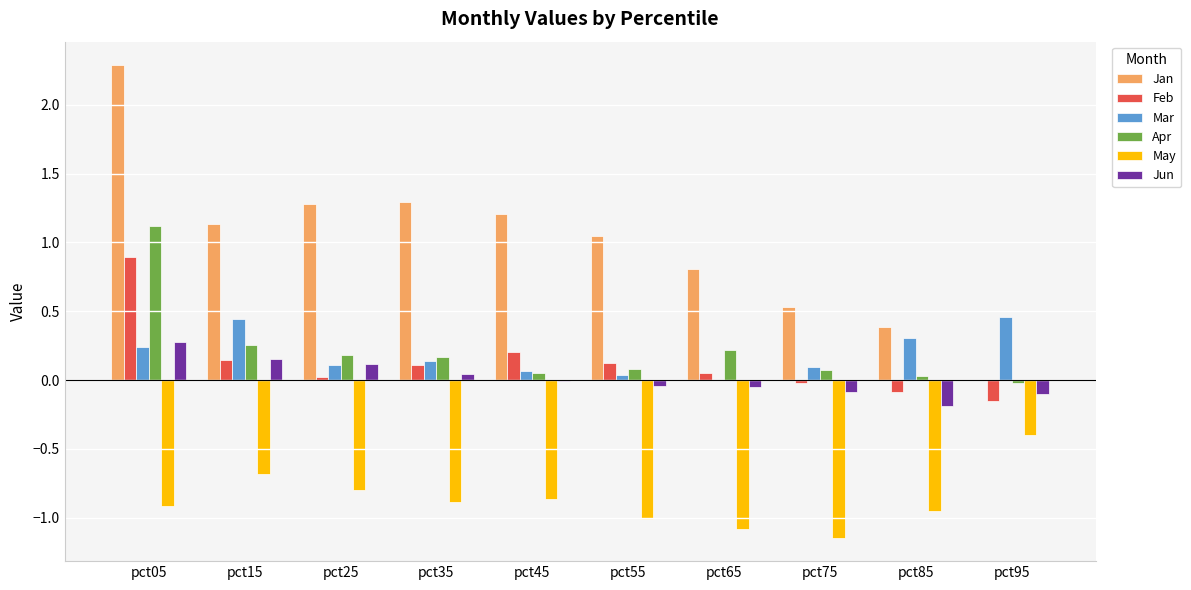

Between pct05 and pct85, which series saw the biggest shift?

Jan